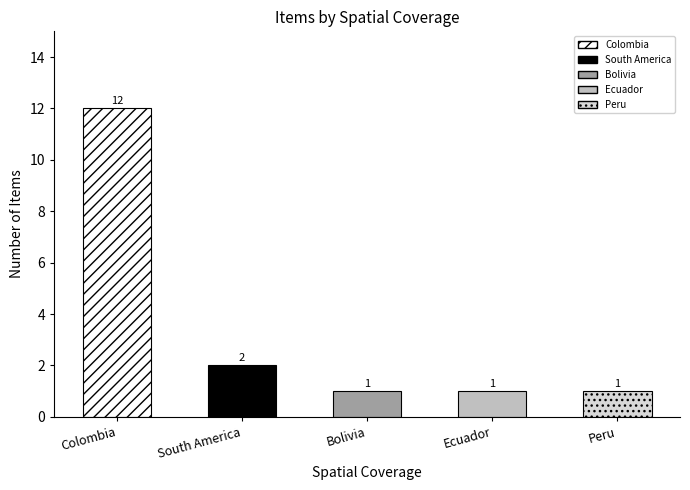

Reading left to right, transcribe all the data shown in this chart.

Colombia=12	South America=2	Bolivia=1	Ecuador=1	Peru=1